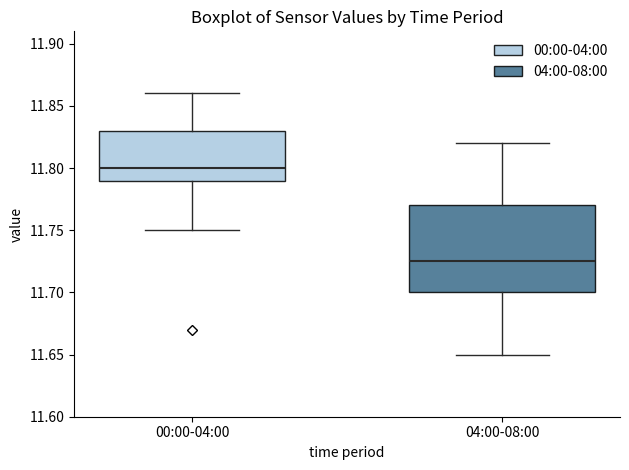

Reading left to right, read every box against the y-axis: the position of its median line, the range the box covers, and the ends of its whiskers. The values are not printed on the chart, so give them approximately, as read against the axis.

00:00-04:00: median 11.800, box 11.790 to 11.830, whiskers 11.750 to 11.860
04:00-08:00: median 11.725, box 11.700 to 11.770, whiskers 11.650 to 11.820